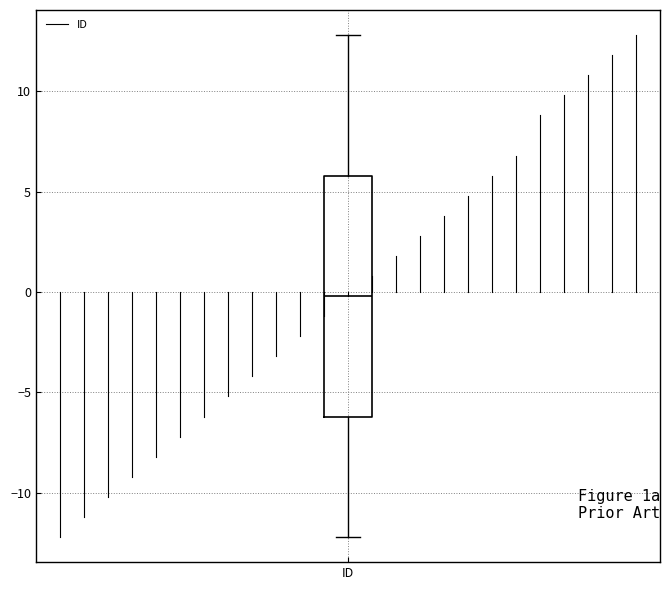

Where does the median line of the box for ID sit on the y-axis? The values are not printed on the chart, so give them approximately, as read against the axis.

0